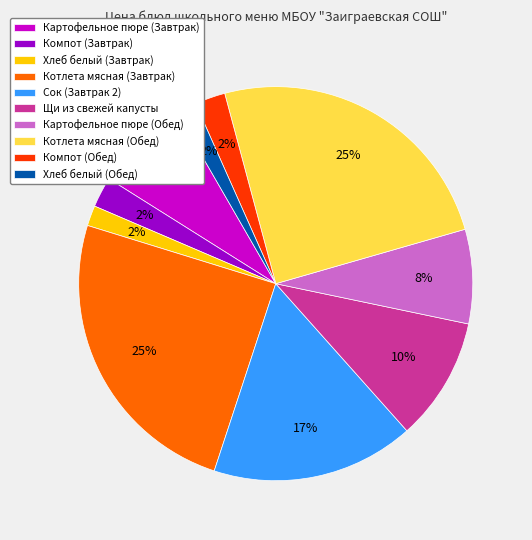

True or false: Хлеб белый (Завтрак) accounts for 2% of the total.

True